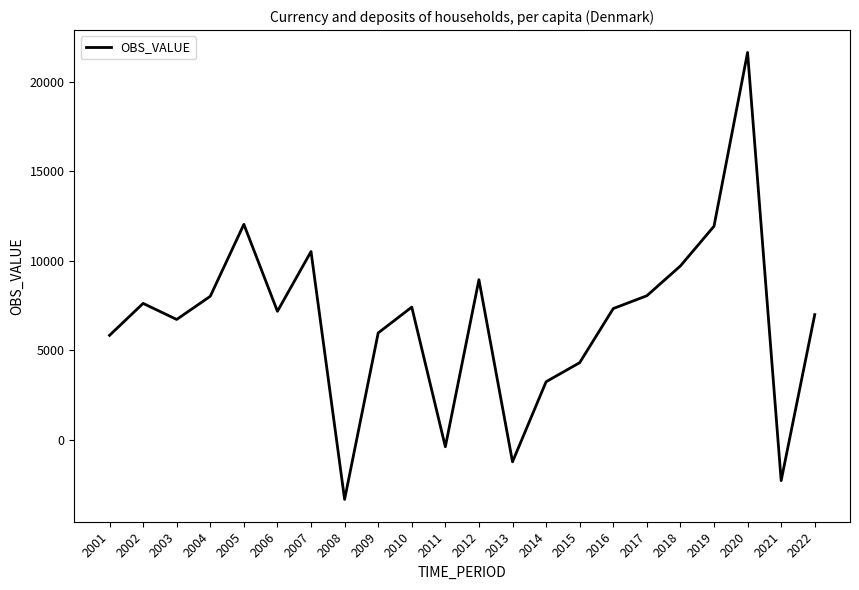

The value at 2001 is 5831.1. True or false?

True